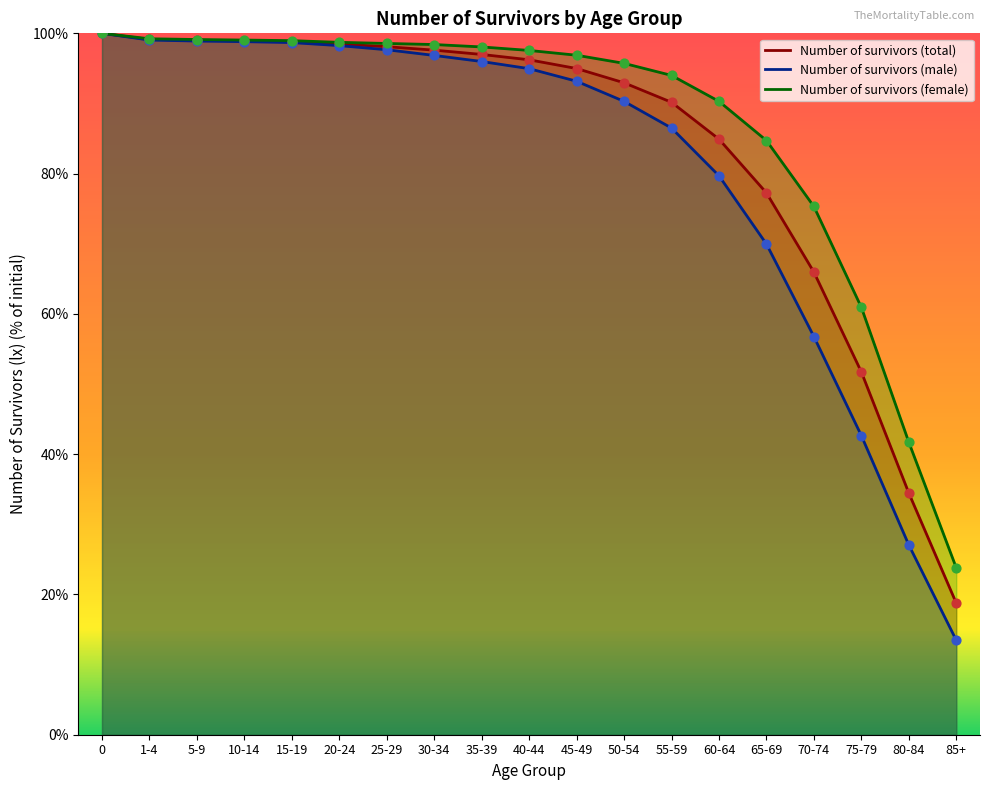

Which series has the widest spread of Y values?

Number of survivors (male)